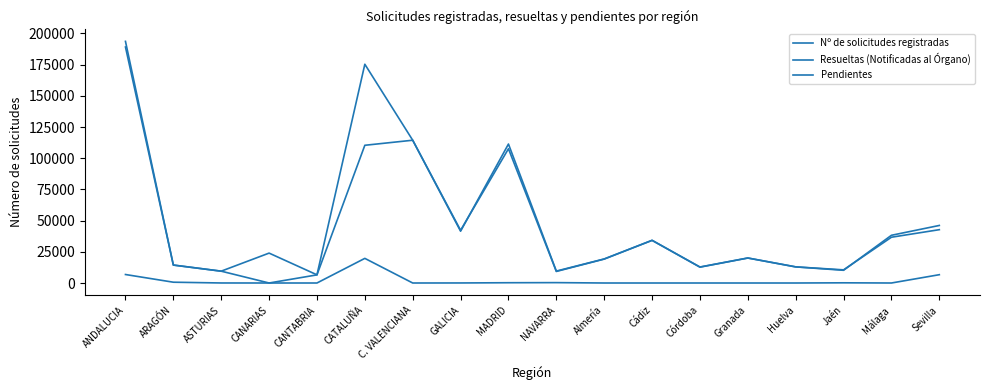

List the series in order of their peak value, highest first.

Nº de solicitudes registradas, Resueltas (Notificadas al Órgano), Pendientes